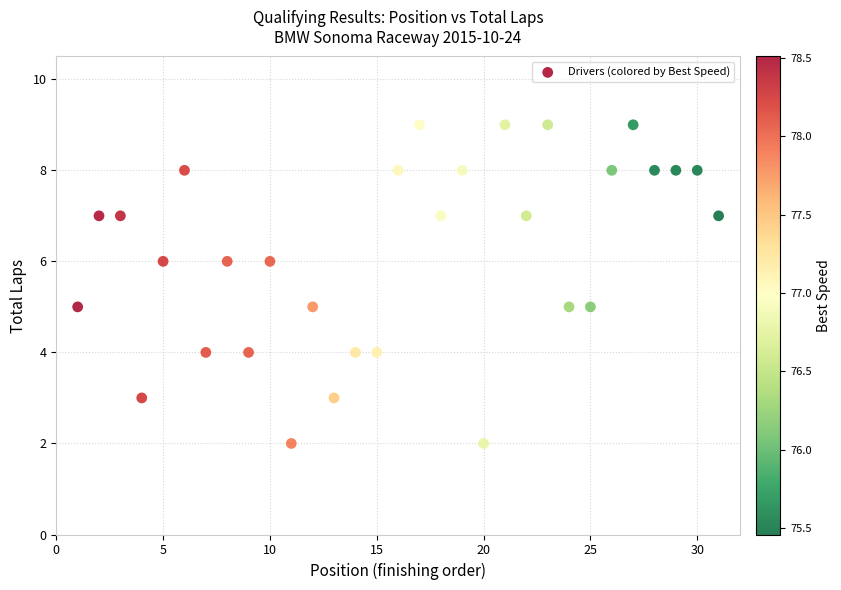

What is the range of X values (max minus min)?

30